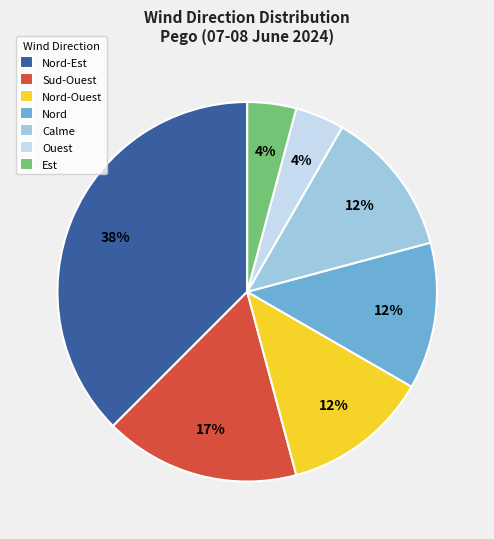

To the nearest percent, what portion does Sud-Ouest represent?

17%